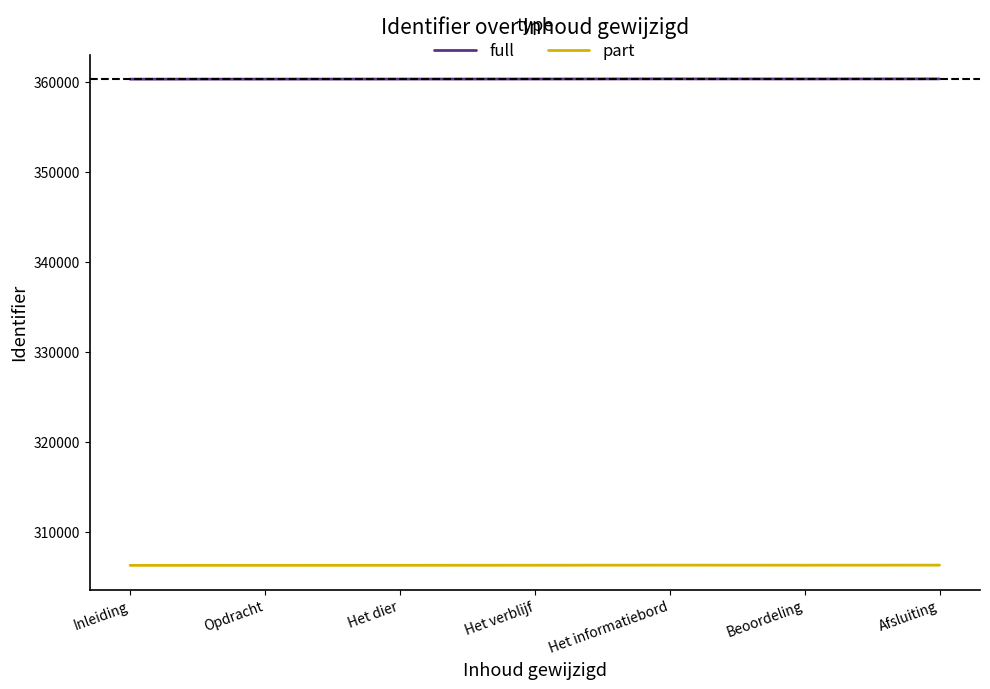

Which series has the largest total across all categories?

full